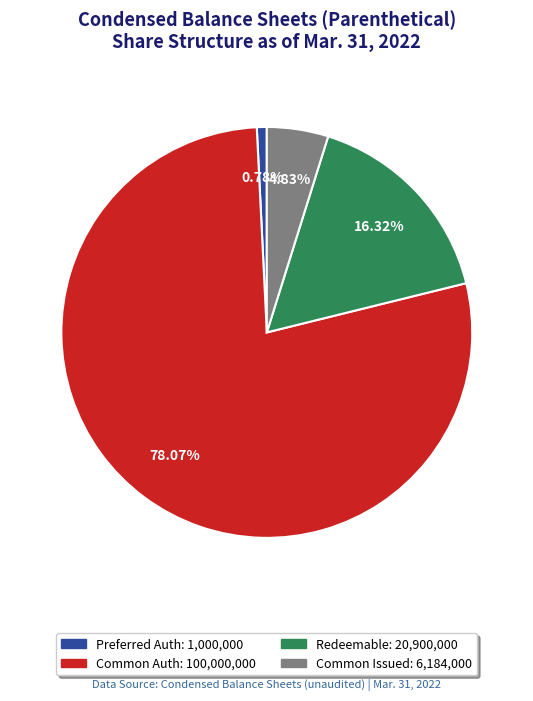

Is there a majority slice in this chart?

Yes